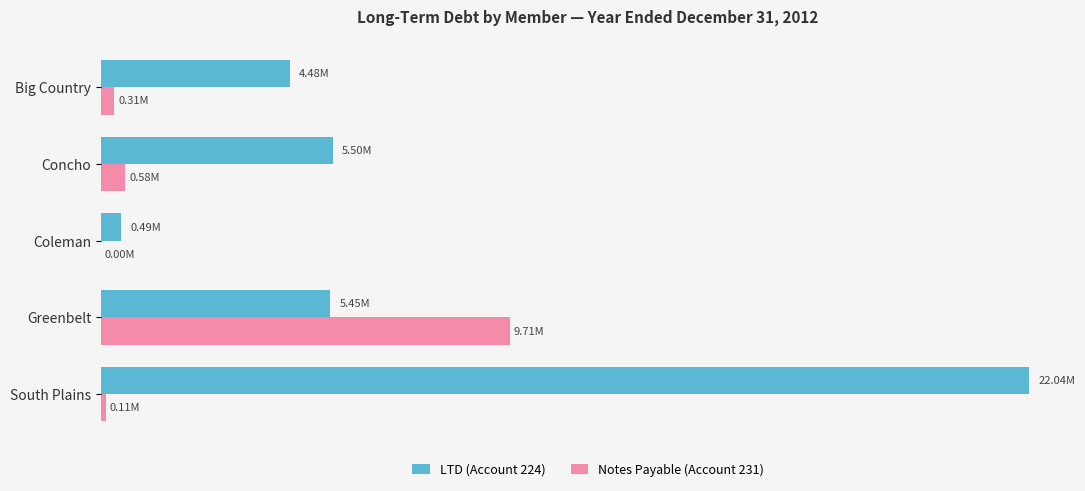

At which category is the sum across all series the highest?

South Plains